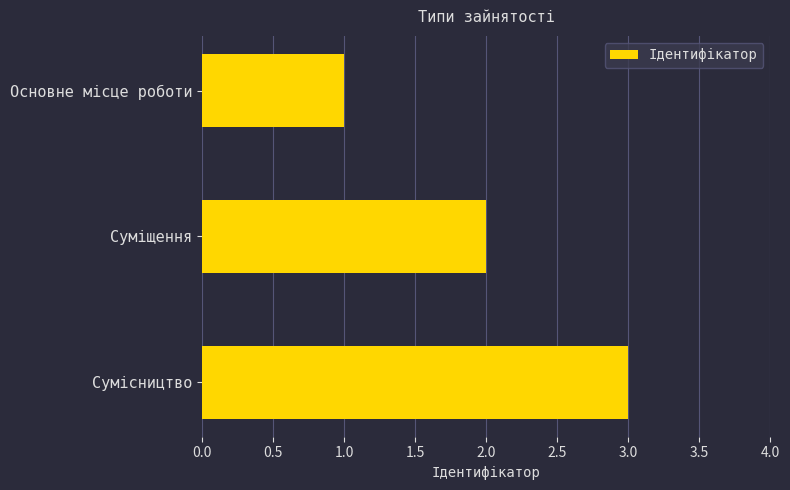

Rank the categories by value from lowest to highest.

Основне місце роботи, Суміщення, Сумісництво